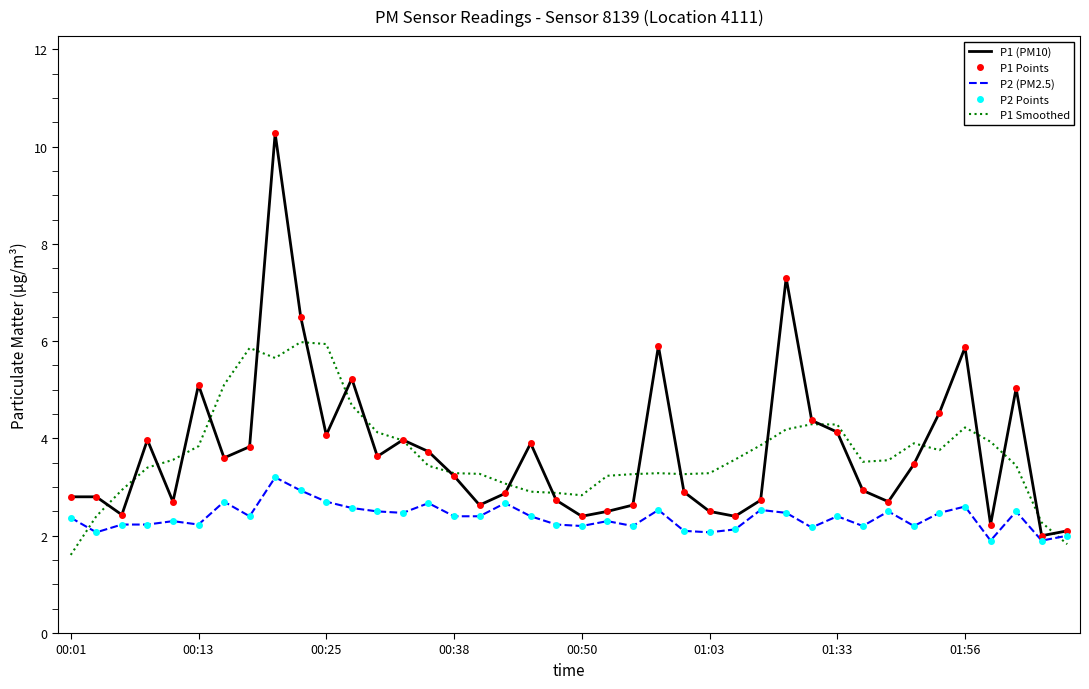

True or false: P2 (PM2.5) and P1 Smoothed intersect in this chart.

True